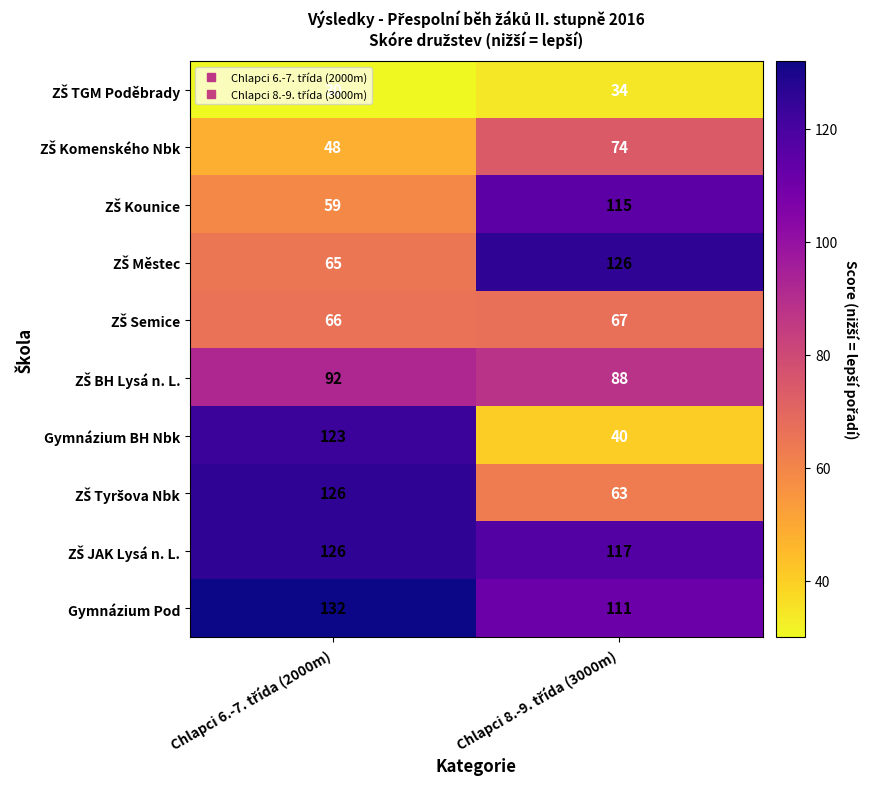

What is the sum of all Gymnázium Pod values?

243